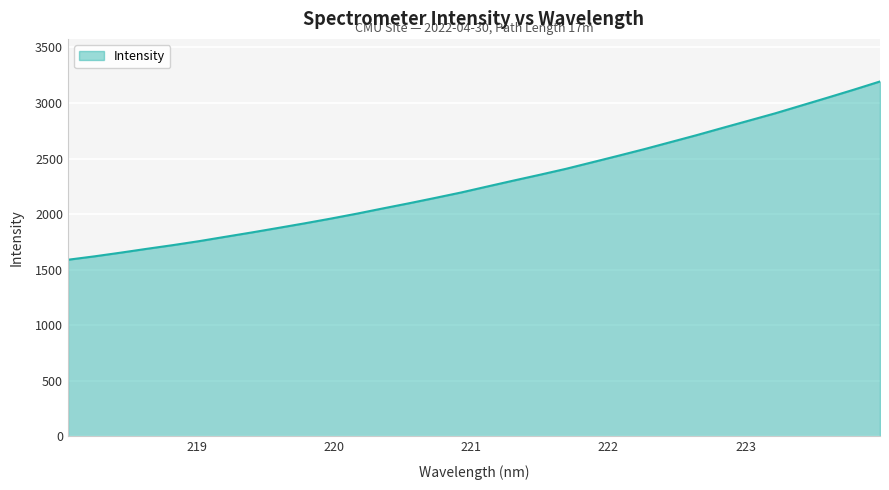

What is the difference between the maximum and minimum values?

1604.9